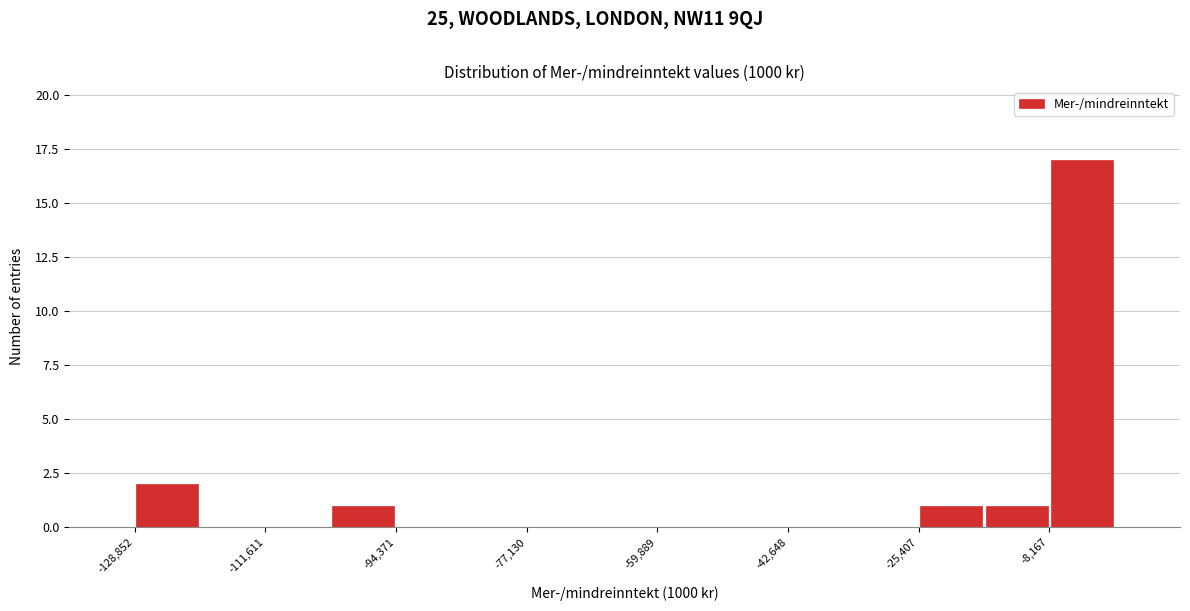

What is the height of the bar covering -102000 to -94000 on the x-axis? Neither the bar edges nor the heights are printed on the chart, so give them approximately, as read against the axes.

1